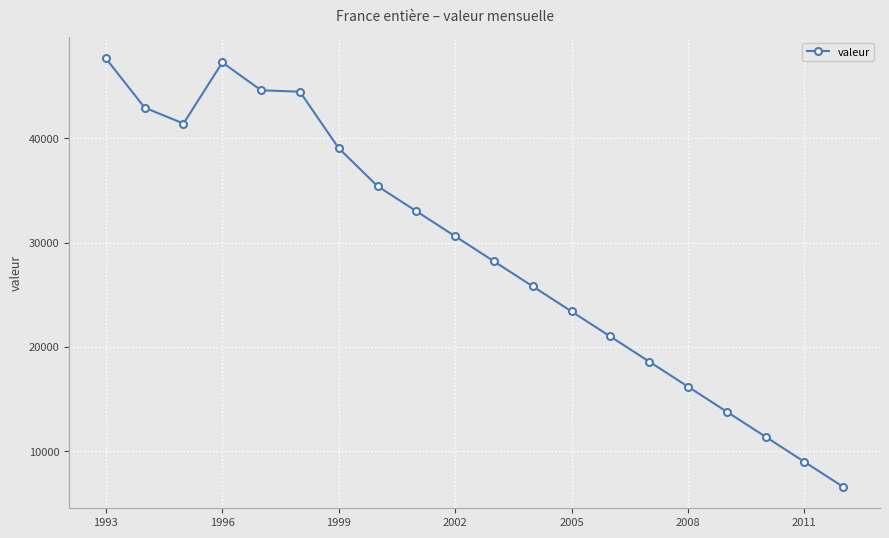

What is the maximum value shown in the chart?

47629